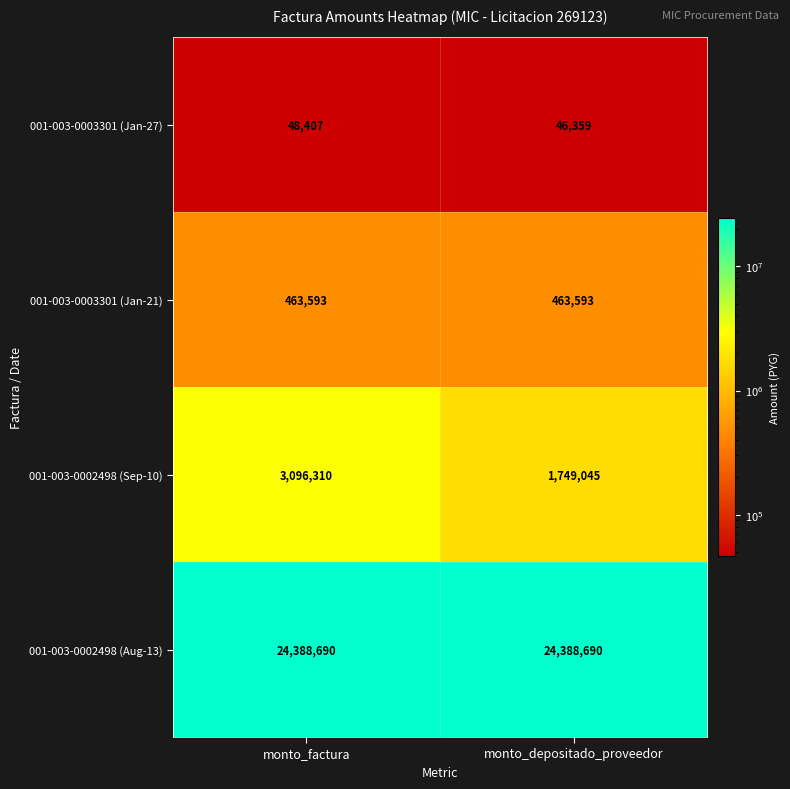

The value of 001-003-0003301 (Jan-27) at monto_depositado_proveedor is 21772. True or false?

False